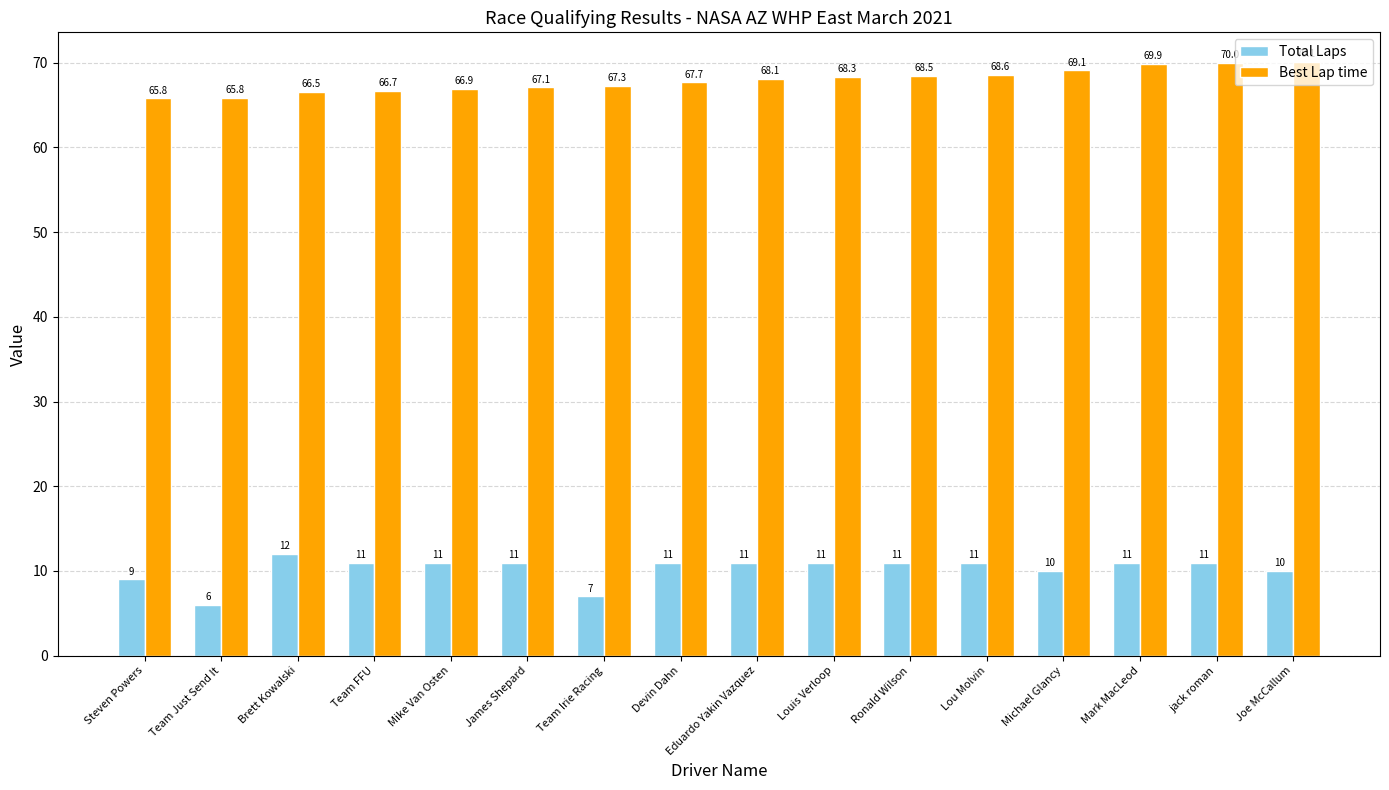

How many bars are there in total?

32